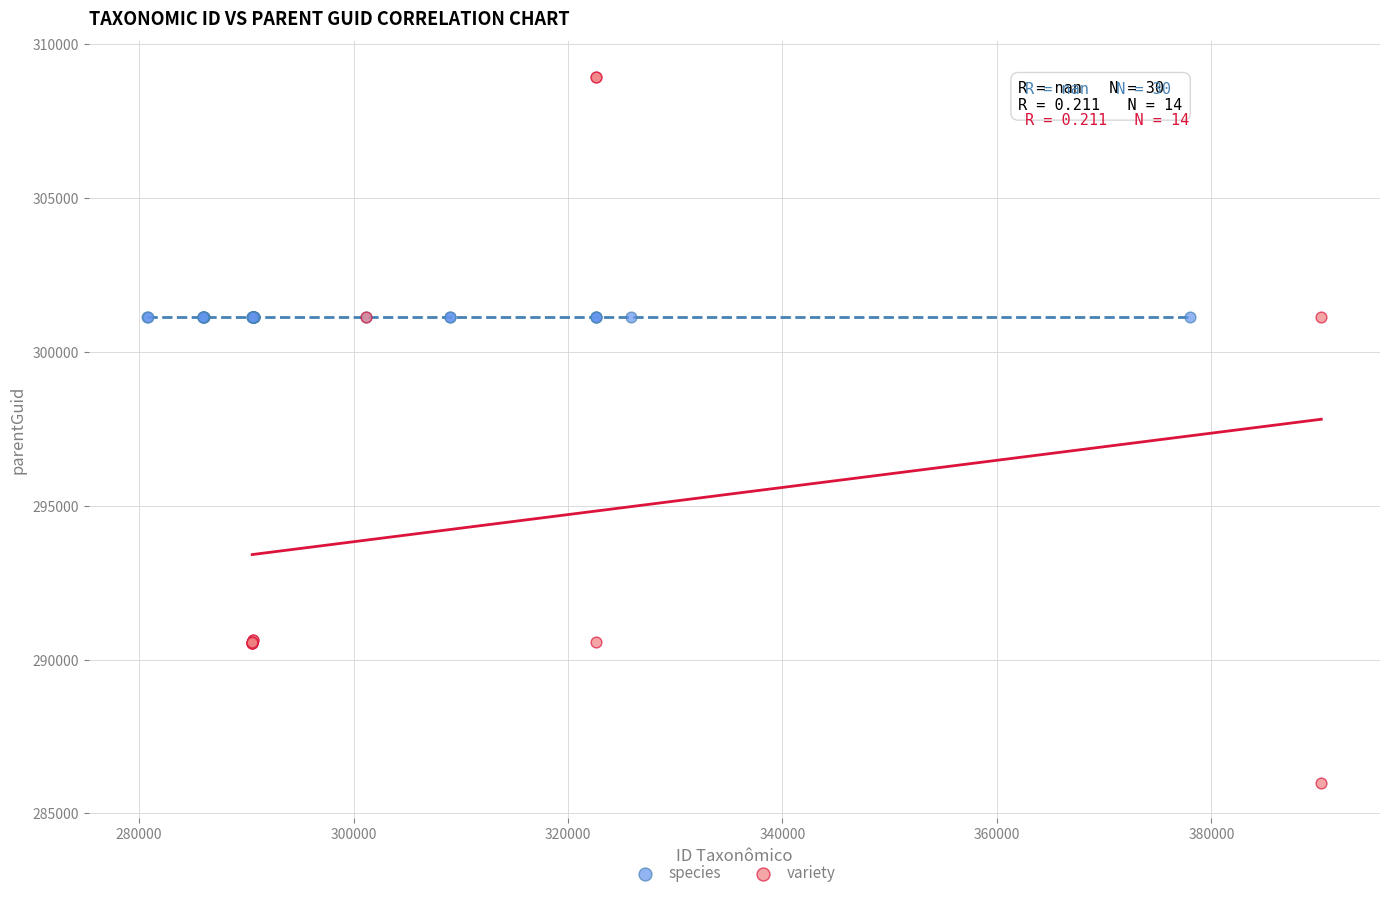

Which series contains the lowest Y value?

variety